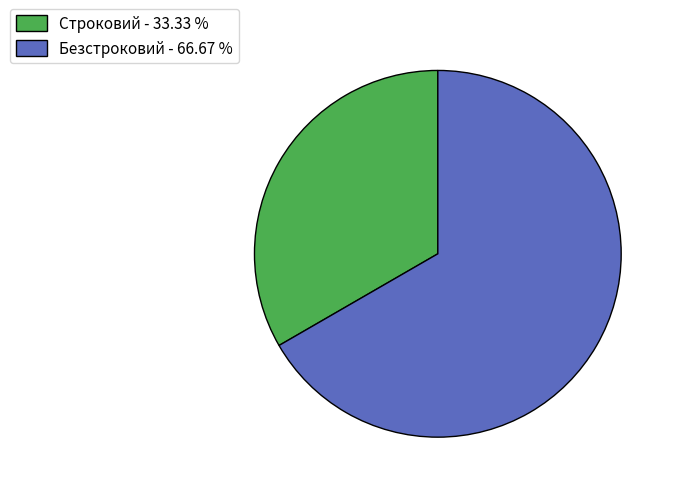

The Строковий slice represents 33% of the pie. True or false?

True